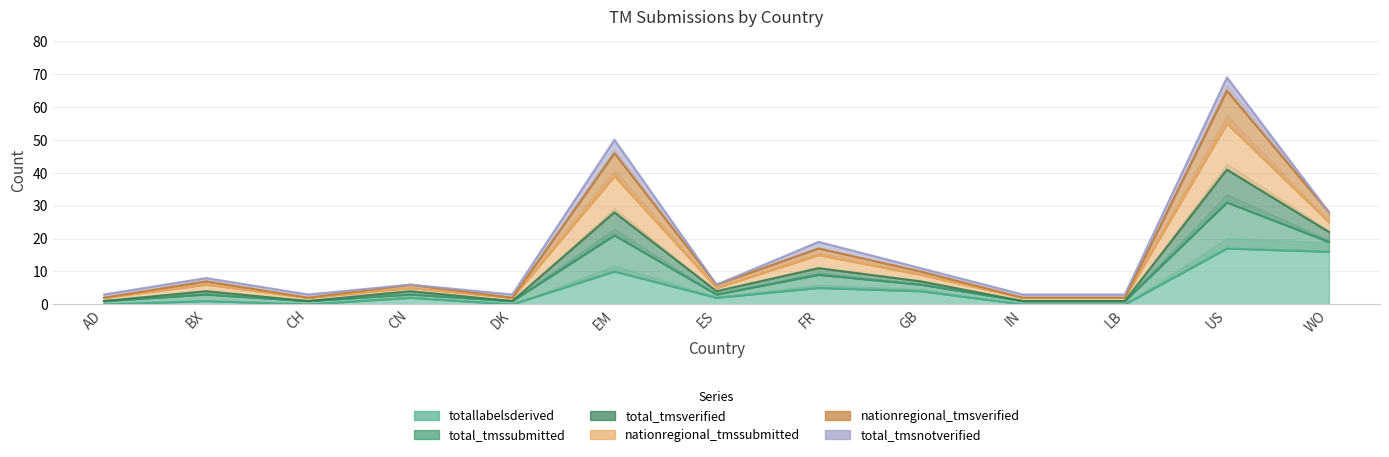

What is the difference between the maximum and minimum values in the nationregional_tmsverified series?

63